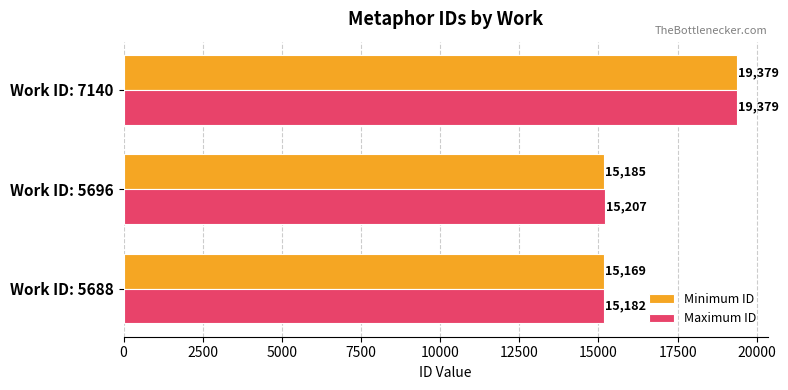

True or false: Minimum ID has a value of 15185 at Work ID: 5696.

True